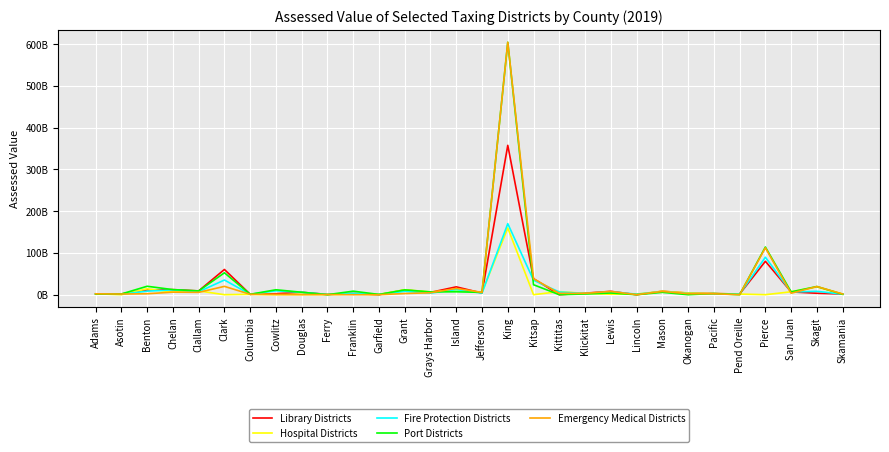

True or false: Fire Protection Districts and Hospital Districts intersect in this chart.

True